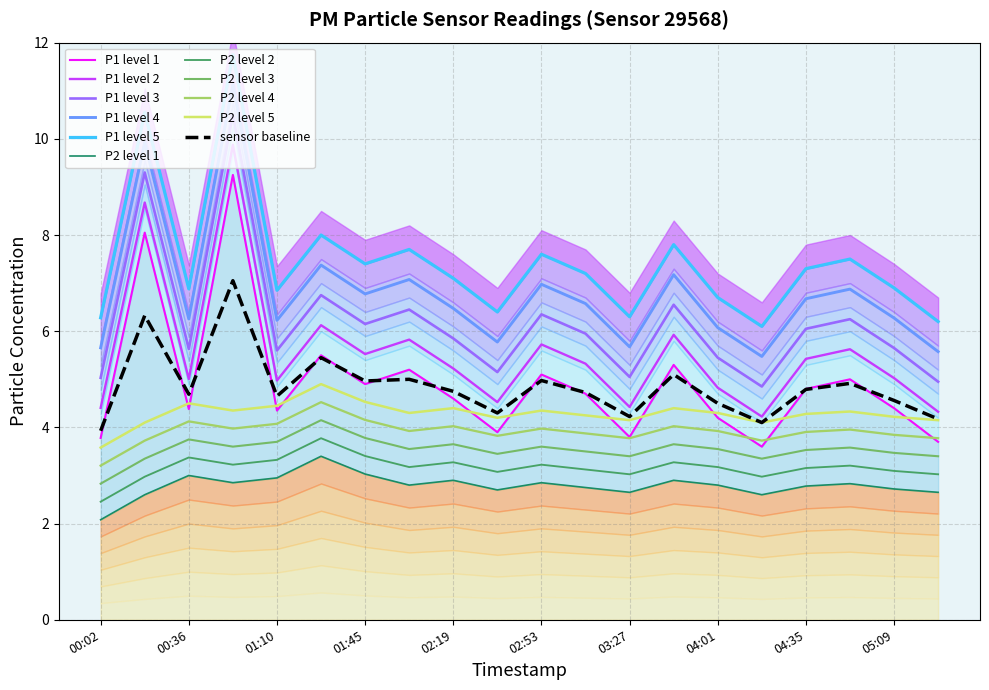

Reading left to right, extract all data points from this chart.

P1: 3.8	8.1	4.4	9.2	4.3	5.5	4.9	5.2	4.6	3.9	5.1	4.7	3.8	5.3	4.2	3.6	4.8	5.0	4.4	3.7
P2: 2.1	2.6	3.0	2.9	3.0	3.4	3.0	2.8	2.9	2.7	2.9	2.8	2.6	2.9	2.8	2.6	2.8	2.8	2.7	2.6